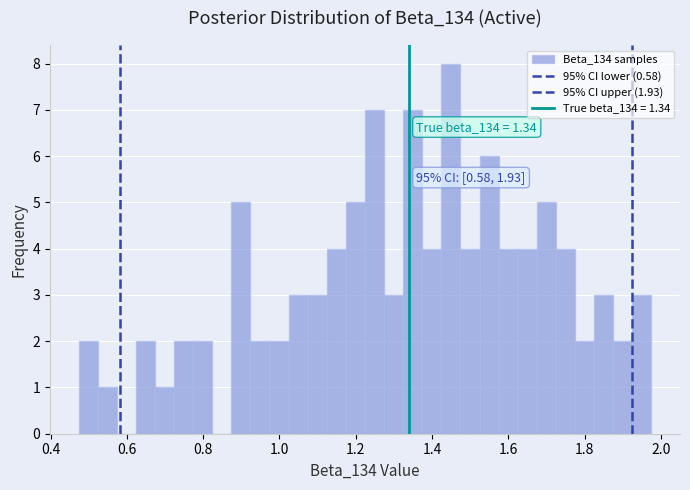

Around what value on the x-axis is the tallest bar? Give the approximate position of its centre, as read against the axis.

1.44